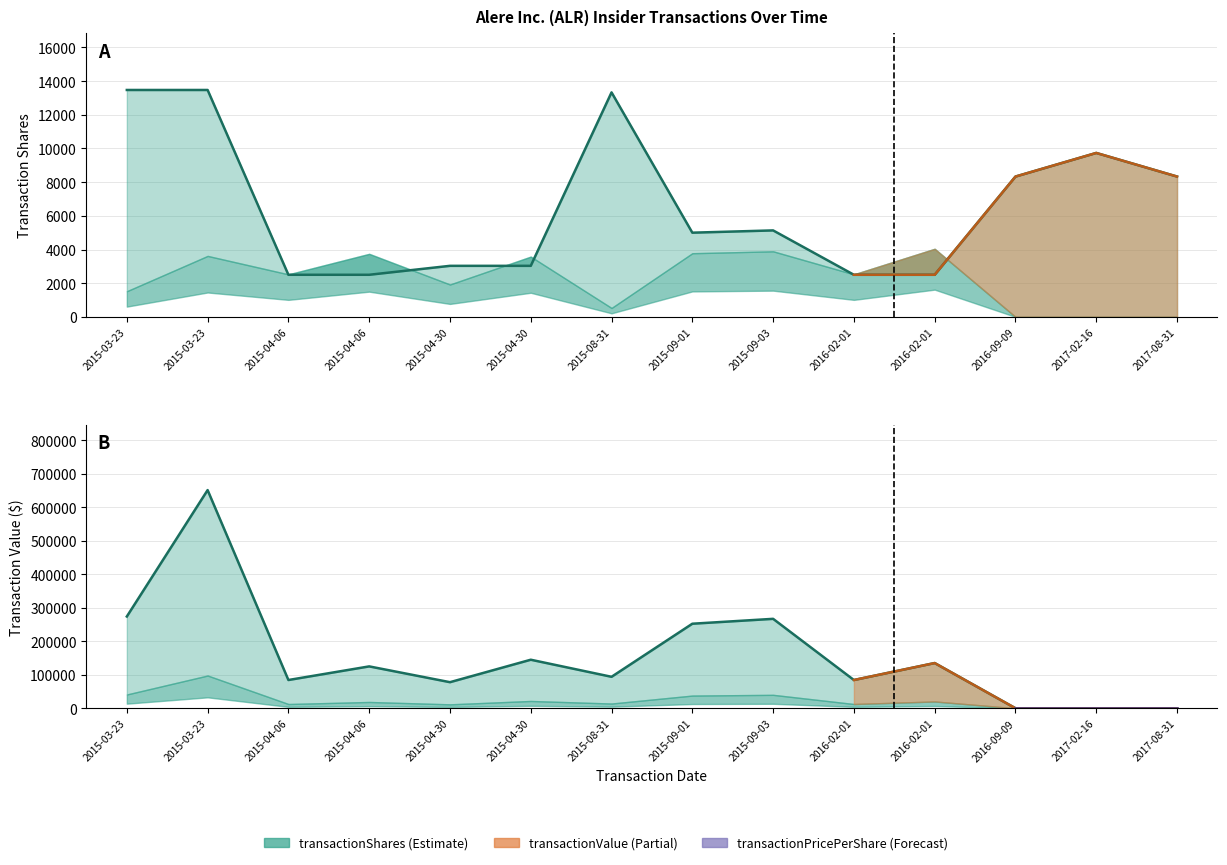

Which series changed the most between 2015-04-06 and 2015-04-30?

transactionValue